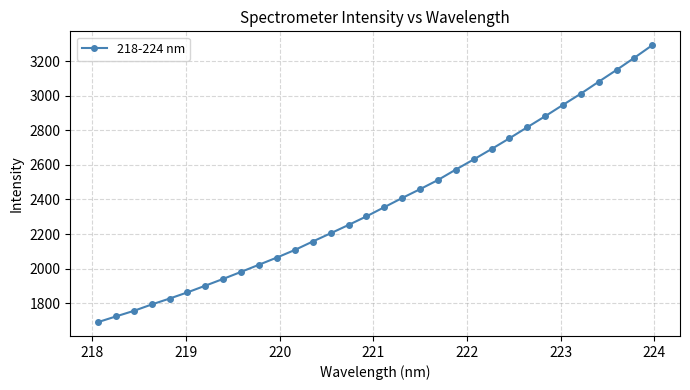

What is the difference between the maximum and minimum values?

1601.6